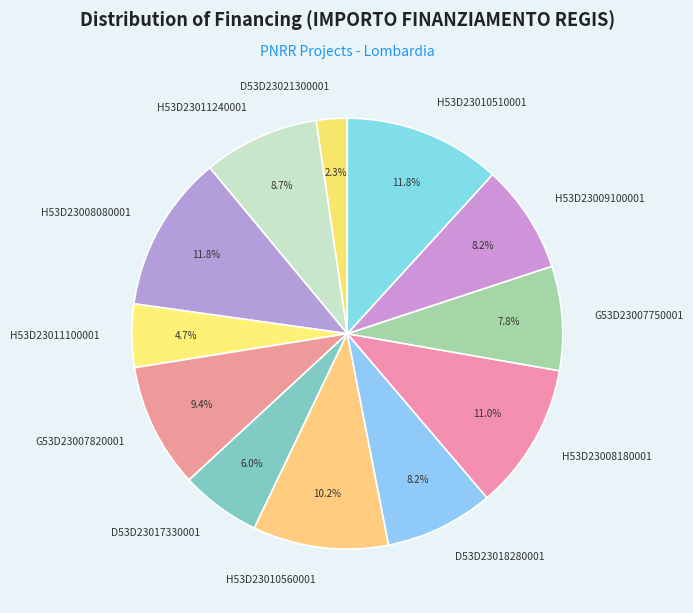

True or false: D53D23017330001 accounts for 1% of the total.

False